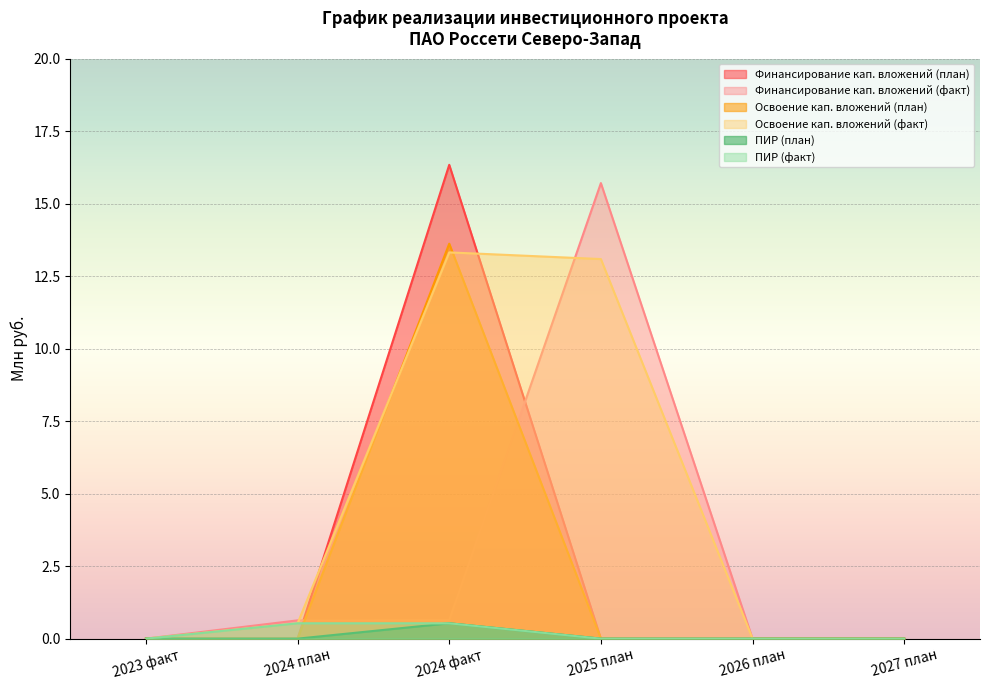

Between 2024 факт and 2027 план, which is larger?

2024 факт